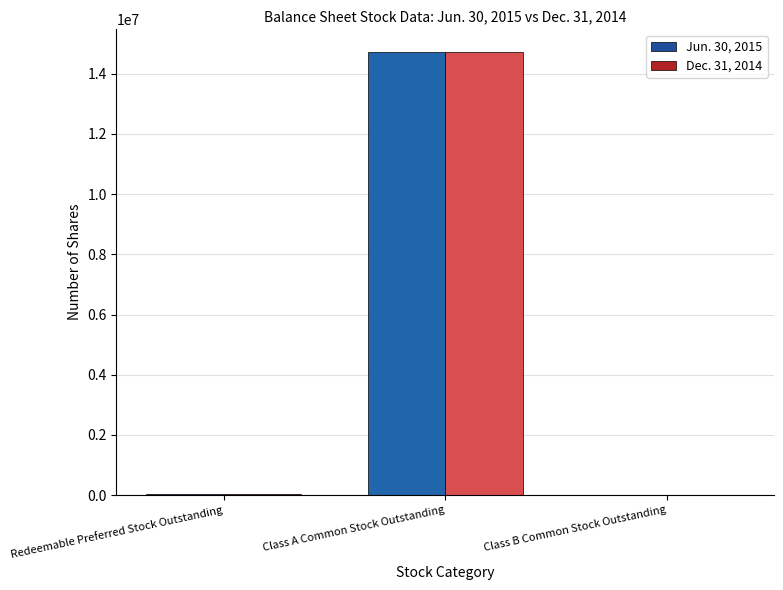

At which label is Dec. 31, 2014 closest to 7357949?

Redeemable Preferred Stock Outstanding